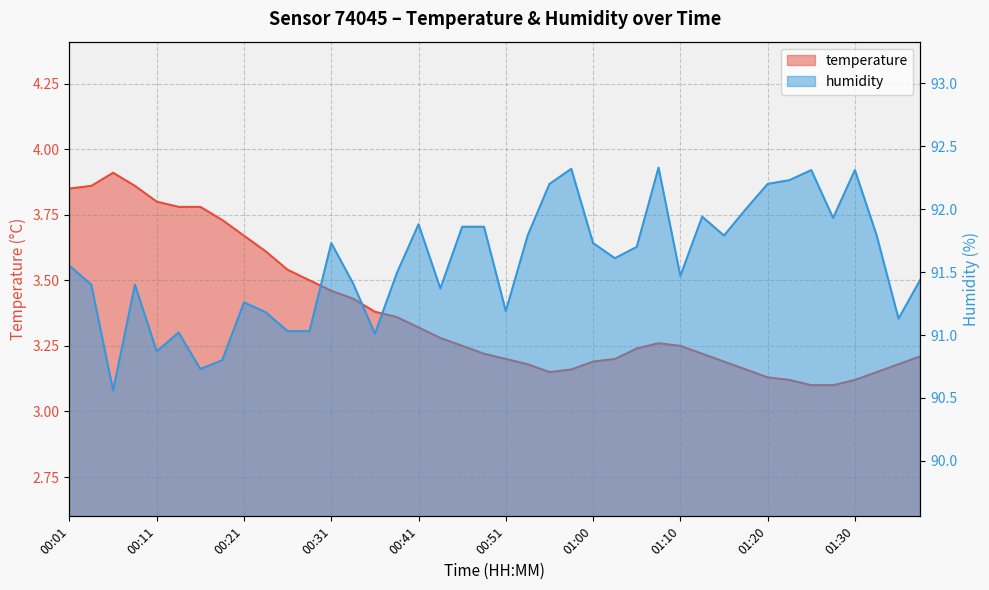

Which series has the largest total across all categories?

humidity